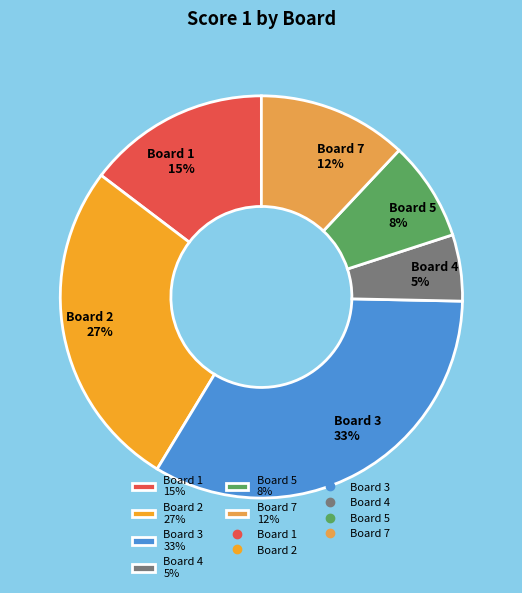

Rank the categories by value from lowest to highest.

Board 4 5%, Board 5 8%, Board 7 12%, Board 1 15%, Board 2 27%, Board 3 33%